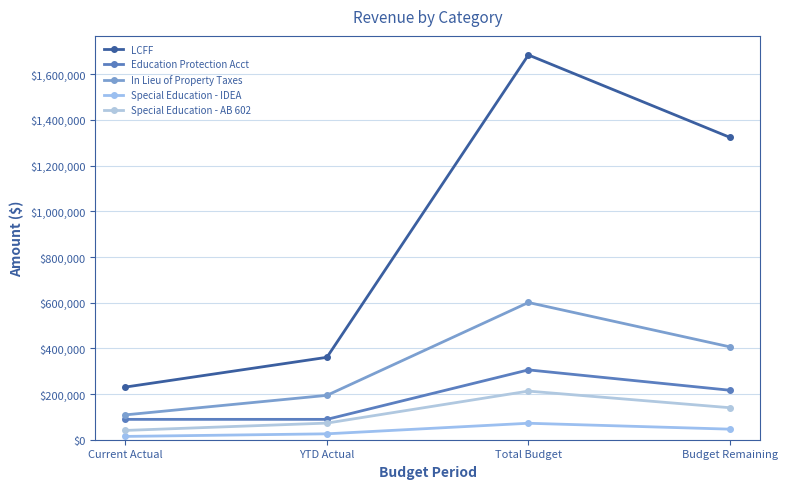

Count the number of data series in this chart.

5